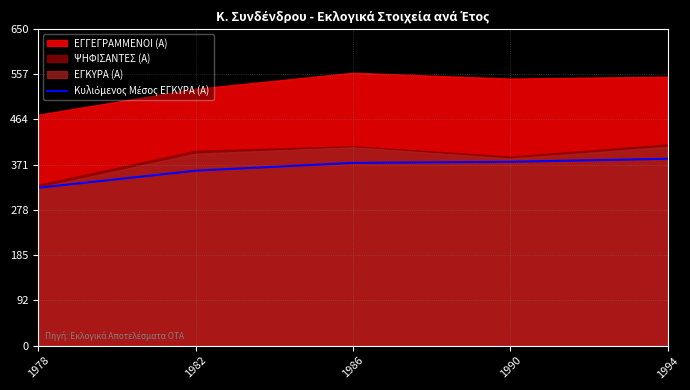

Which has a higher value, 1994 or 1978?

1994